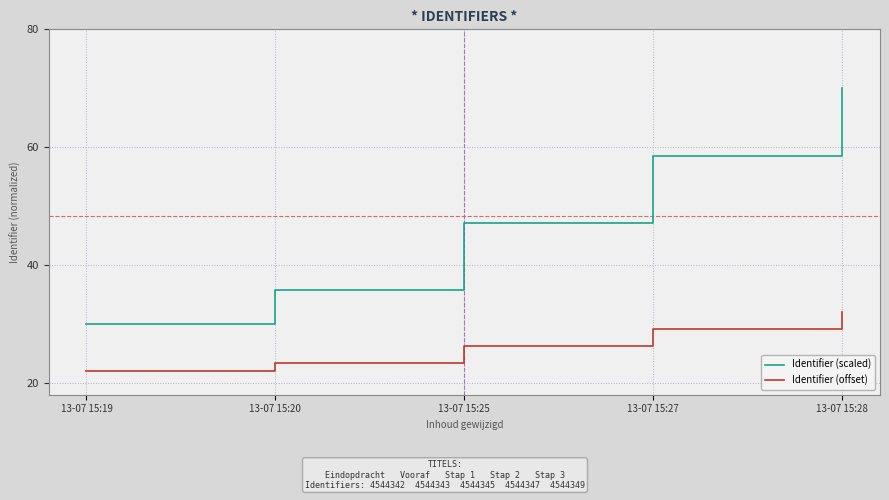

Reading left to right, extract all data points from this chart.

Identifier (scaled): 13-07 15:19=30.0	13-07 15:20=35.7	13-07 15:25=47.1	13-07 15:27=58.6	13-07 15:28=70.0
Identifier (offset): 13-07 15:19=22.0	13-07 15:20=23.4	13-07 15:25=26.3	13-07 15:27=29.1	13-07 15:28=32.0